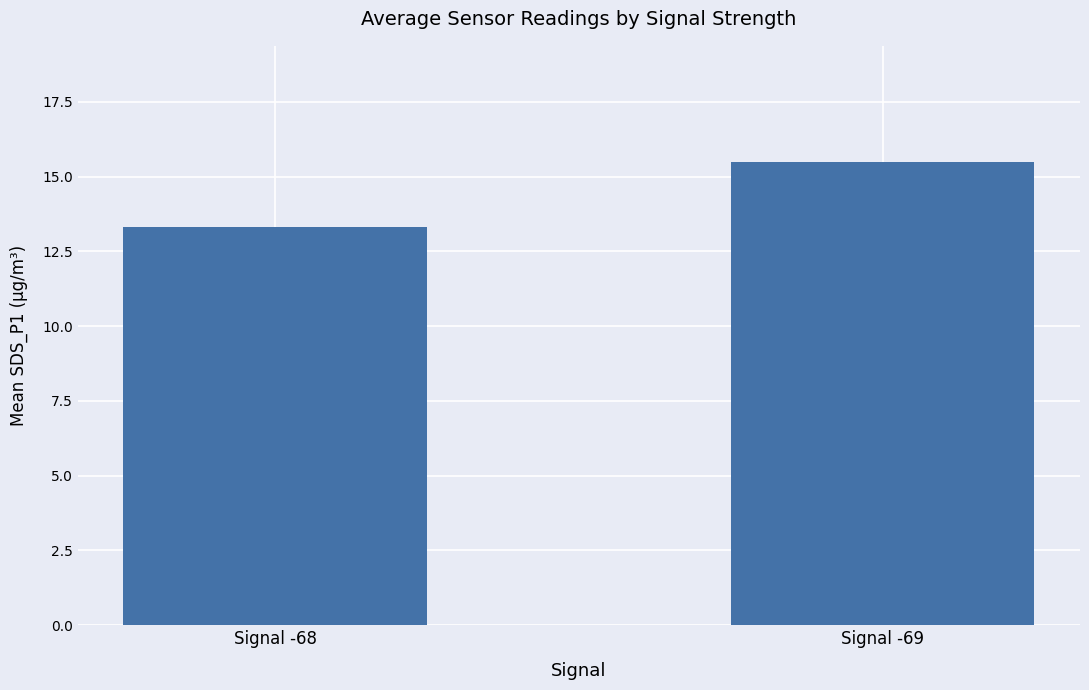

Is it true that the value at Signal -69 is 23.4?

False